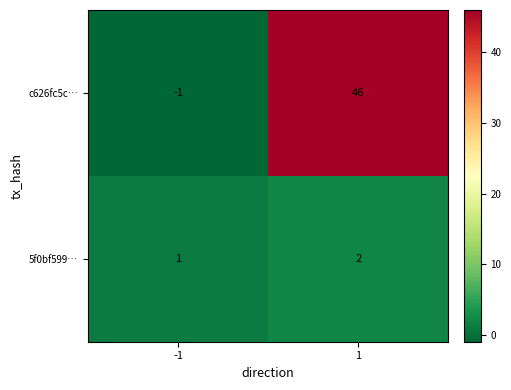

What is the total value across all series at 1?

48